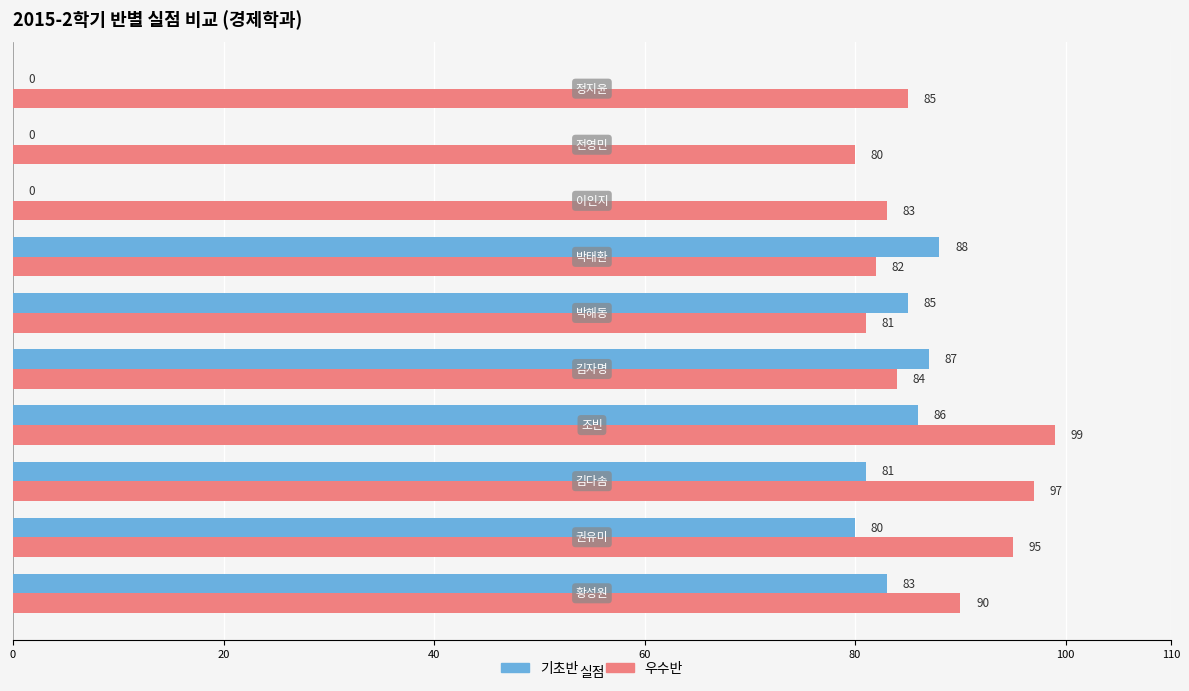

Which series has the largest total across all categories?

우수반